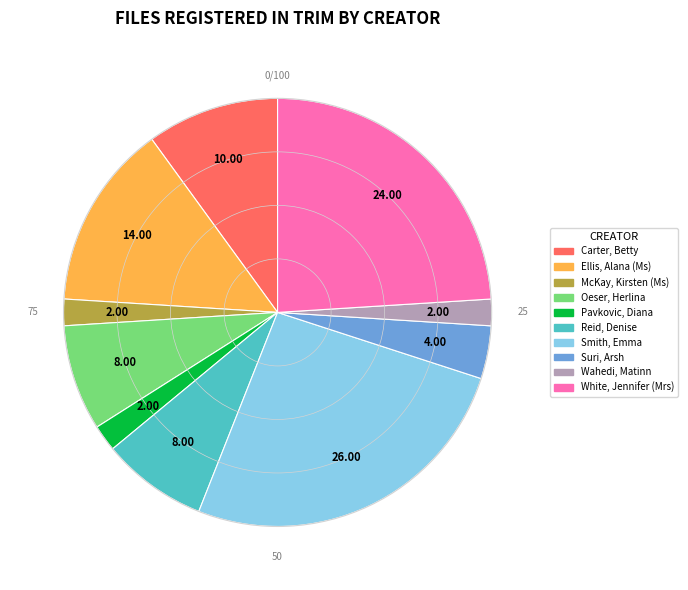

Which category has the biggest portion of the pie?

Smith, Emma